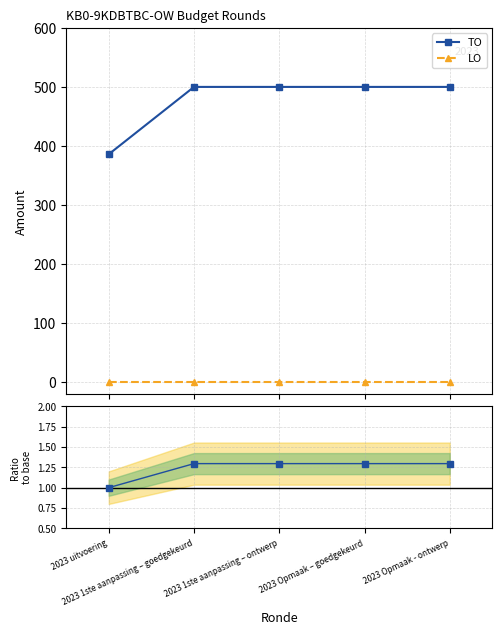

Is the value of LO at 2023 Opmaak – goedgekeurd greater than the value of TO at 2023 Opmaak – goedgekeurd?

No